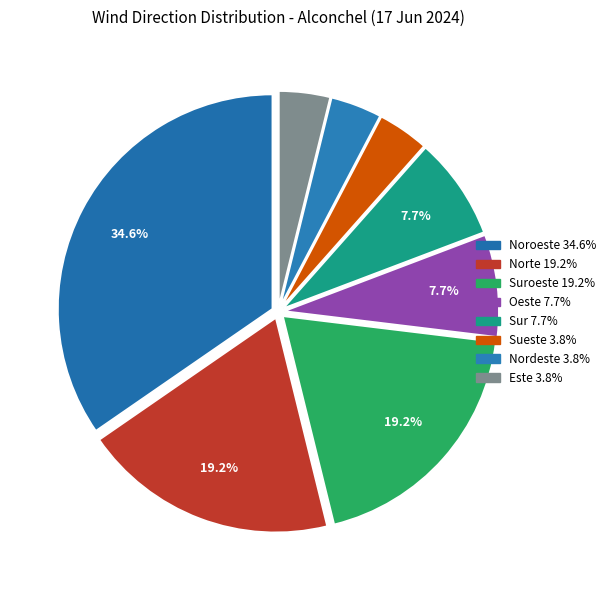

Which slice is the largest?

Noroeste